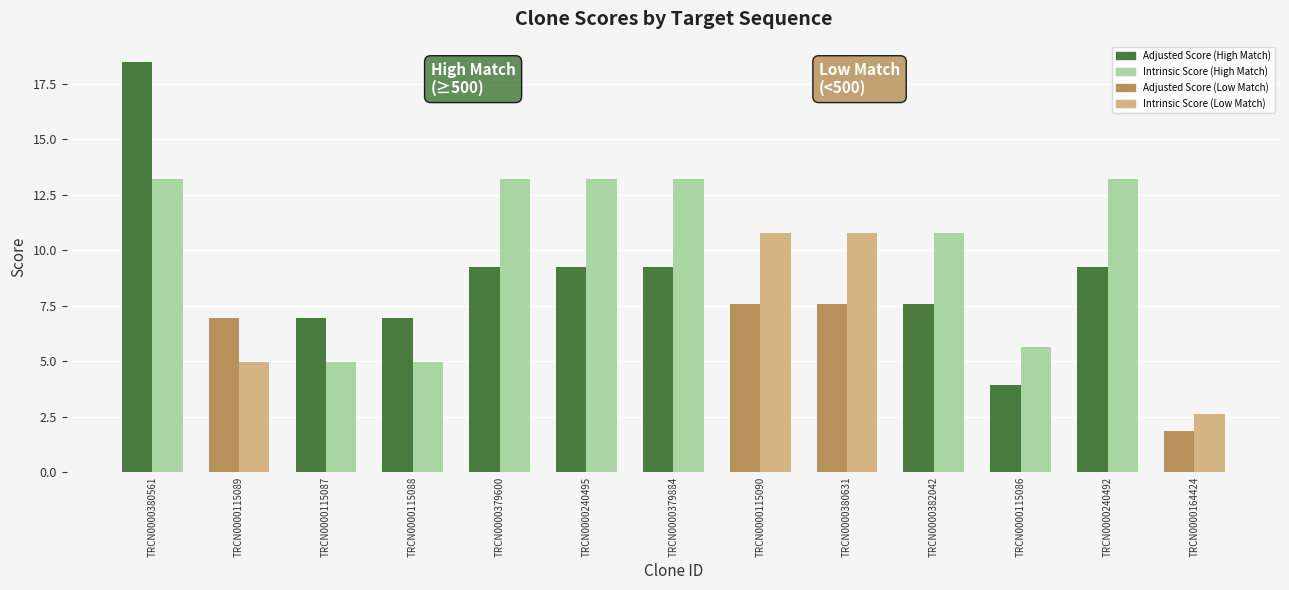

What is the value of the Intrinsic Score bar at the 2nd from the left?

5.0